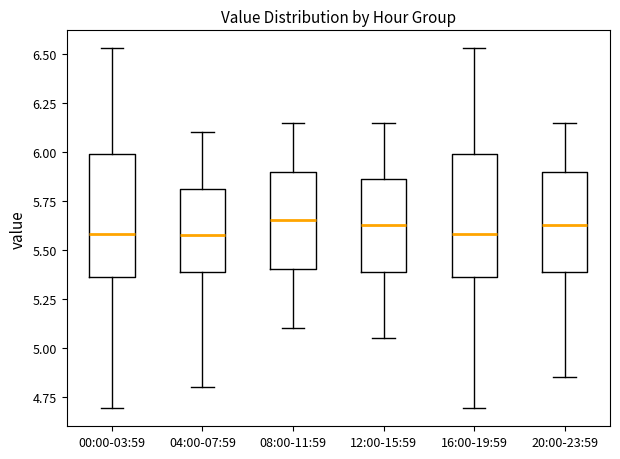

Reading left to right, transcribe this box plot: for each box, give where its median line is, the range the box spans, and where its two whiskers end, as read against the y-axis. The values are not printed on the chart, so give them approximately, as read against the axis.

00:00-03:59: median 5.60, box 5.35 to 6.00, whiskers 4.70 to 6.55
04:00-07:59: median 5.60, box 5.40 to 5.80, whiskers 4.80 to 6.10
08:00-11:59: median 5.65, box 5.40 to 5.90, whiskers 5.10 to 6.15
12:00-15:59: median 5.65, box 5.40 to 5.85, whiskers 5.05 to 6.15
16:00-19:59: median 5.60, box 5.35 to 6.00, whiskers 4.70 to 6.55
20:00-23:59: median 5.65, box 5.40 to 5.90, whiskers 4.85 to 6.15